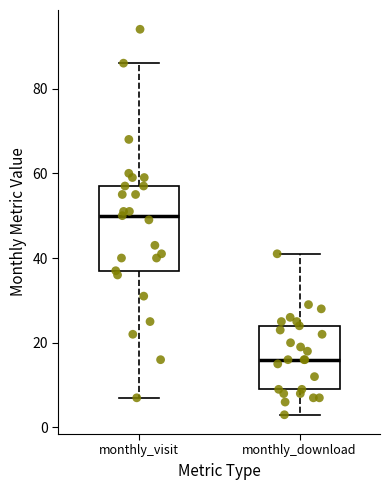

Reading left to right, transcribe this box plot: for each box, give where its median line is, the range the box spans, and where its two whiskers end, as read against the y-axis. The values are not printed on the chart, so give them approximately, as read against the axis.

monthly_visit: median 50, box 38 to 58, whiskers 8 to 86
monthly_download: median 16, box 10 to 24, whiskers 4 to 42